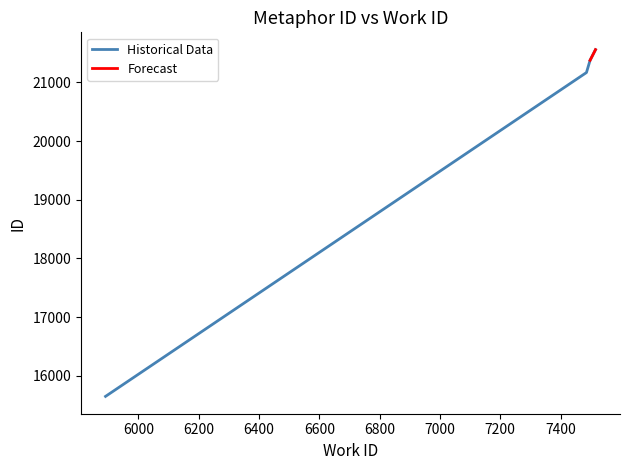

How many data points in Historical Data are less than 21377?

2